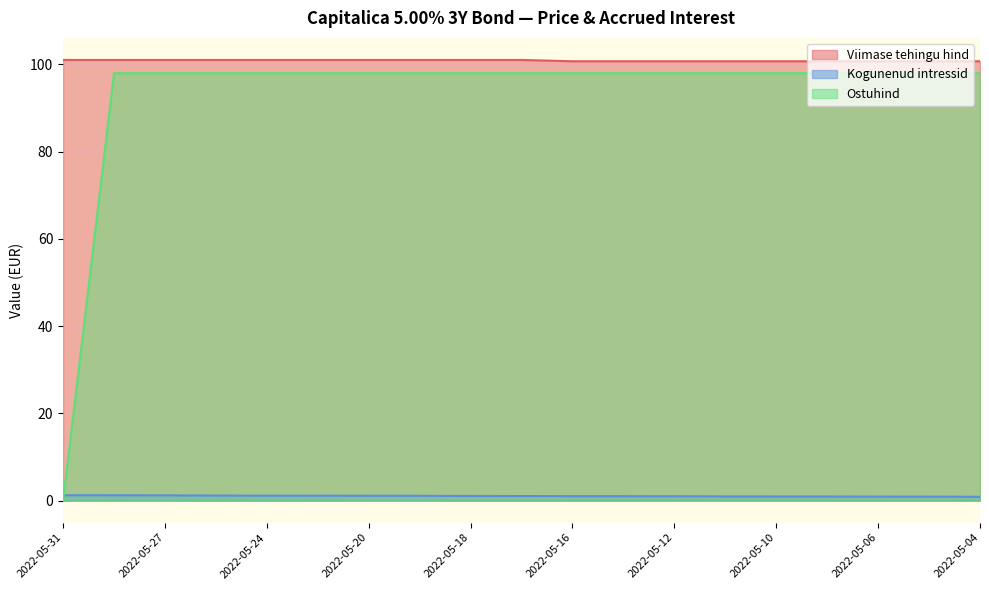

Reading left to right, list all the values displayed in this chart.

Viimase tehingu hind: 2022-05-31=101.0	2022-05-30=101.0	2022-05-27=101.0	2022-05-25=101.0	2022-05-24=101.0	2022-05-23=101.0	2022-05-20=101.0	2022-05-19=101.0	2022-05-18=101.0	2022-05-17=101.0	2022-05-16=100.7	2022-05-13=100.7	2022-05-12=100.7	2022-05-11=100.7	2022-05-10=100.7	2022-05-09=100.7	2022-05-06=100.7	2022-05-05=100.7	2022-05-04=100.7
Kogunenud intressid: 2022-05-31=1.2	2022-05-30=1.2	2022-05-27=1.2	2022-05-25=1.2	2022-05-24=1.1	2022-05-23=1.1	2022-05-20=1.1	2022-05-19=1.1	2022-05-18=1.1	2022-05-17=1.0	2022-05-16=1.0	2022-05-13=1.0	2022-05-12=1.0	2022-05-11=1.0	2022-05-10=1.0	2022-05-09=0.9	2022-05-06=0.9	2022-05-05=0.9	2022-05-04=0.9
Ostuhind: 2022-05-31=0.0	2022-05-30=98.0	2022-05-27=98.0	2022-05-25=98.0	2022-05-24=98.0	2022-05-23=98.0	2022-05-20=98.0	2022-05-19=98.0	2022-05-18=98.0	2022-05-17=98.0	2022-05-16=98.0	2022-05-13=98.0	2022-05-12=98.0	2022-05-11=98.0	2022-05-10=98.0	2022-05-09=98.0	2022-05-06=98.0	2022-05-05=98.0	2022-05-04=98.0